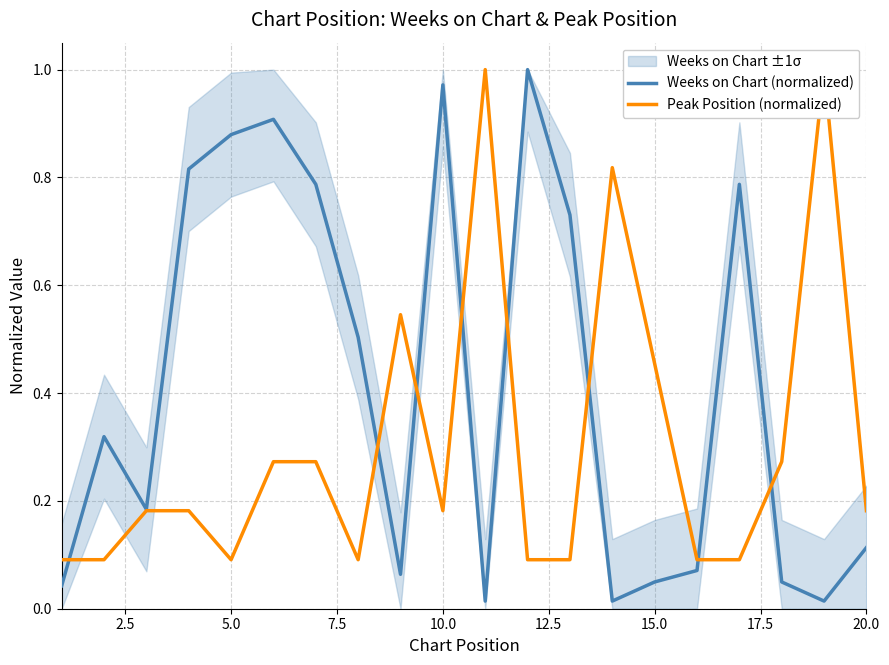

Which has a higher value, 2.5 or 14?

2.5